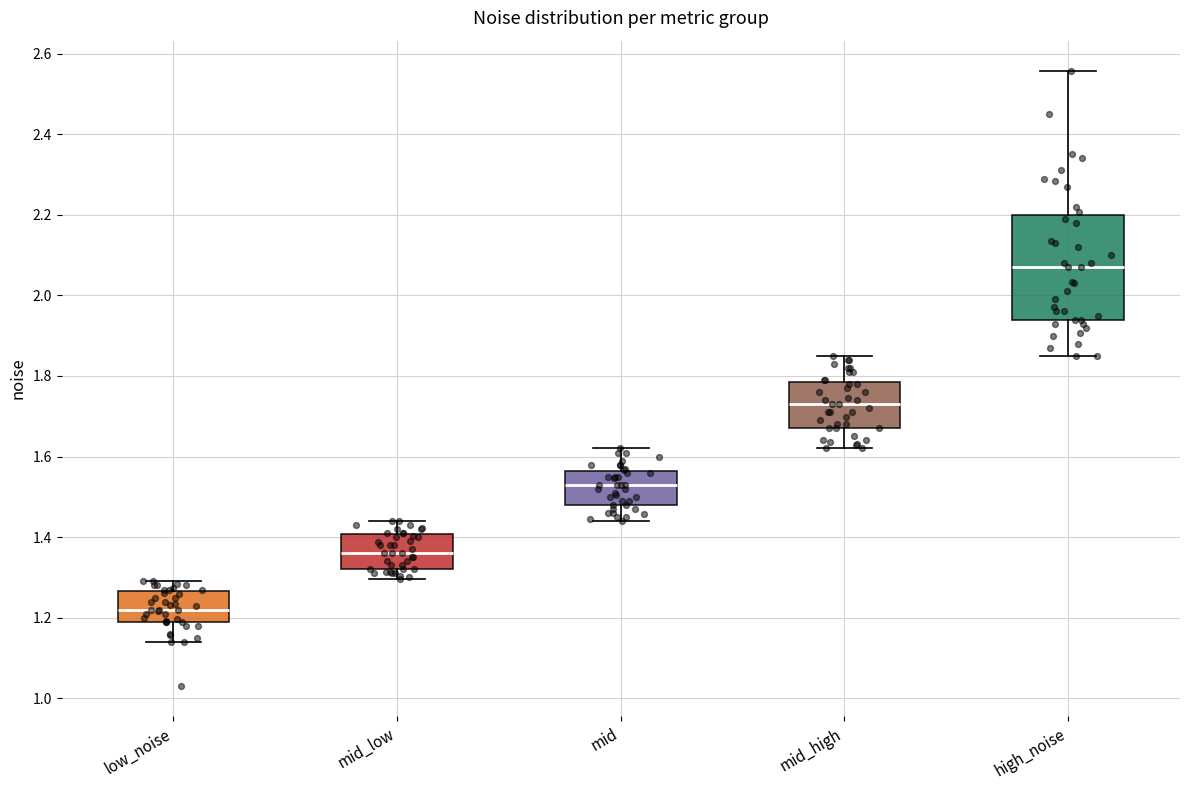

Which box is the tallest, from its lower edge to its upper edge?

high_noise